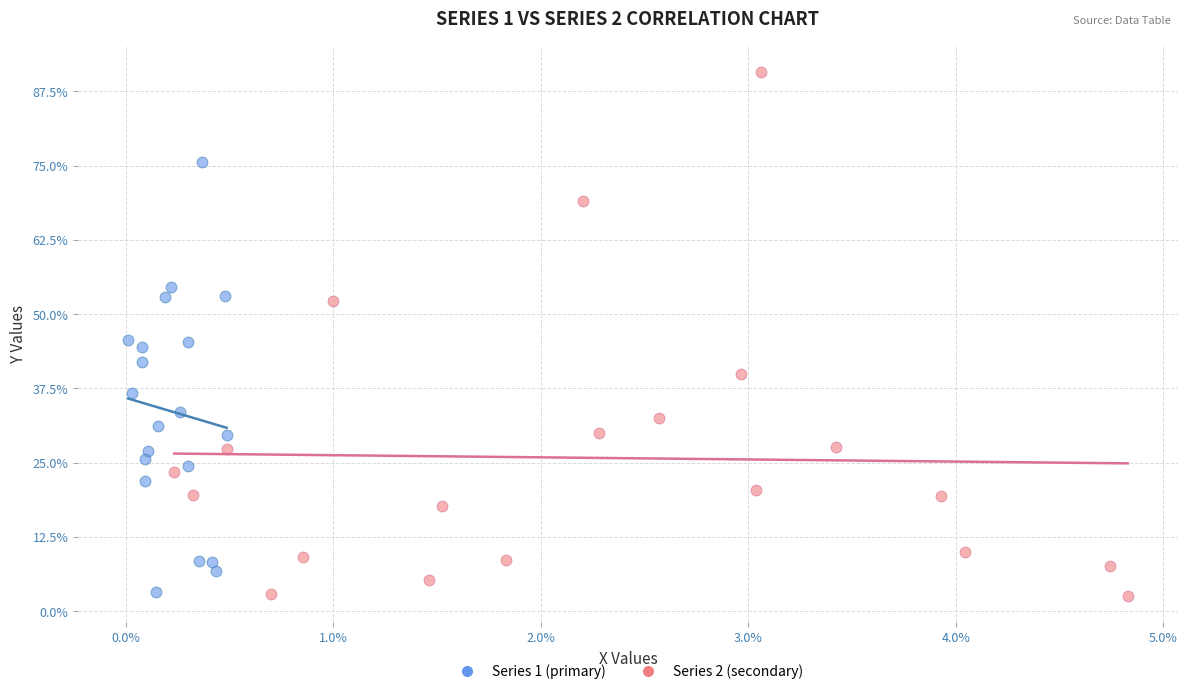

Which series contains the highest Y value?

Series 2 (secondary)